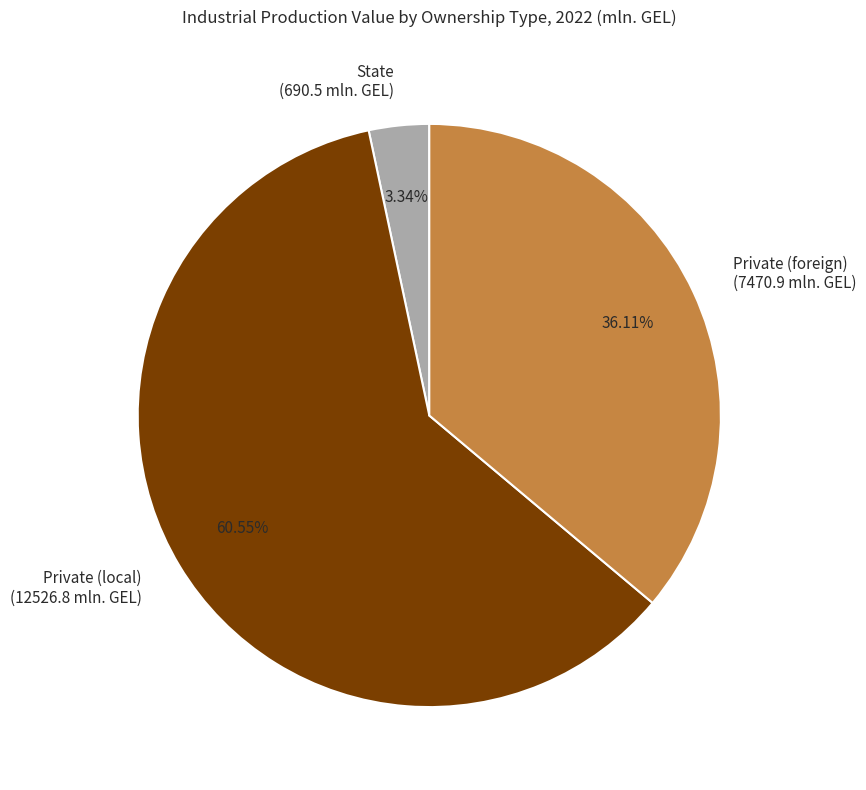

Rank the categories by value from lowest to highest.

State (690.5 mln. GEL), Private (foreign) (7470.9 mln. GEL), Private (local) (12526.8 mln. GEL)